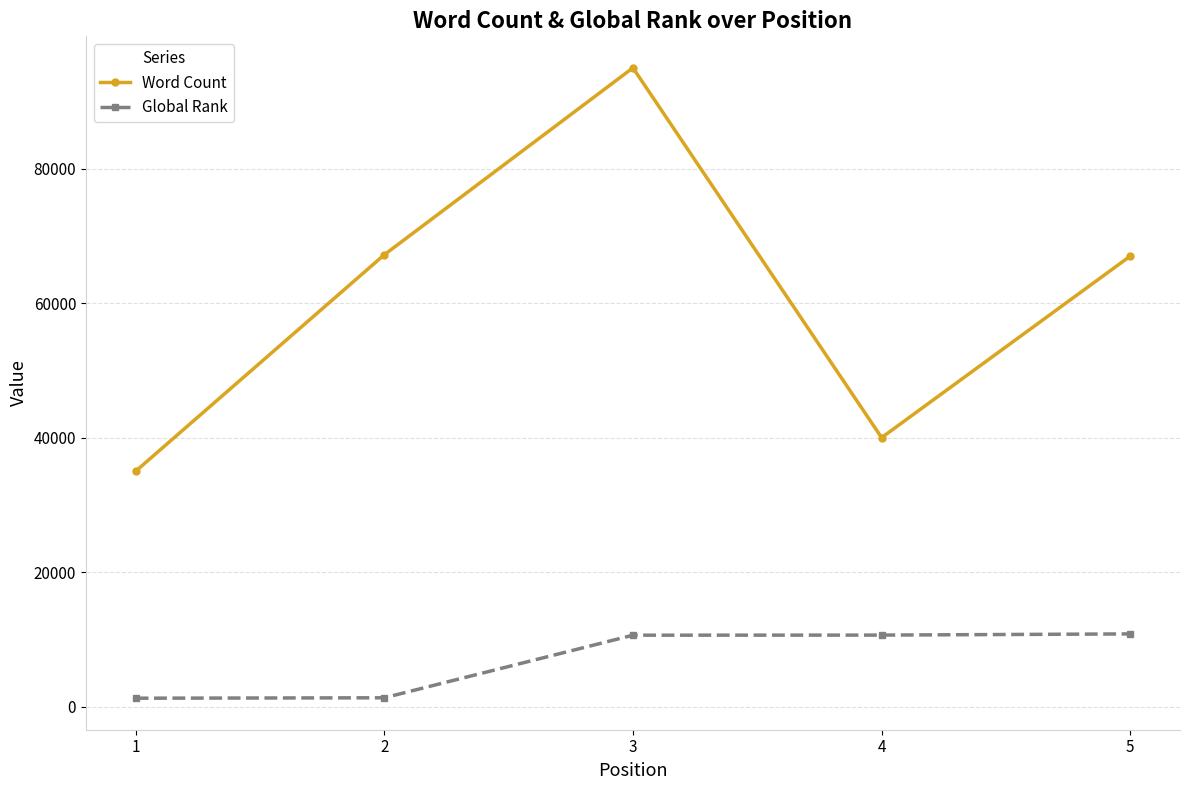

How many categories are shown in the chart?

5